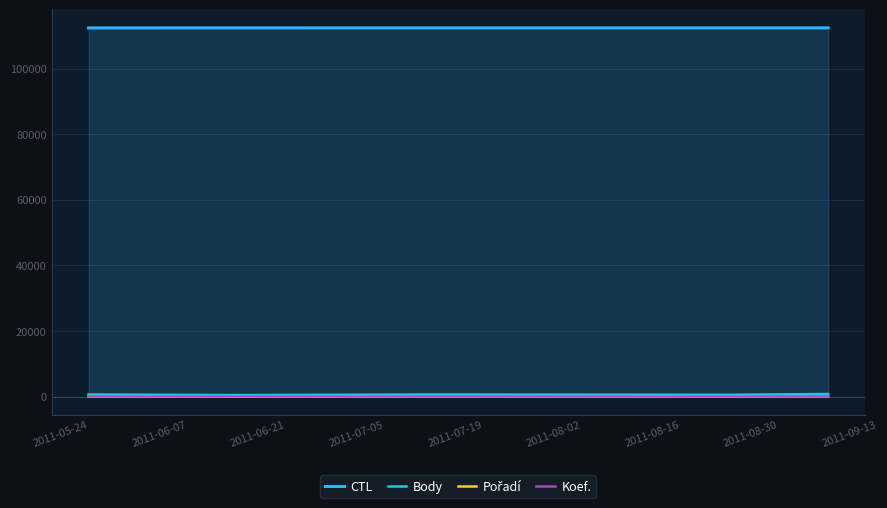

How many lines are shown in the chart?

4